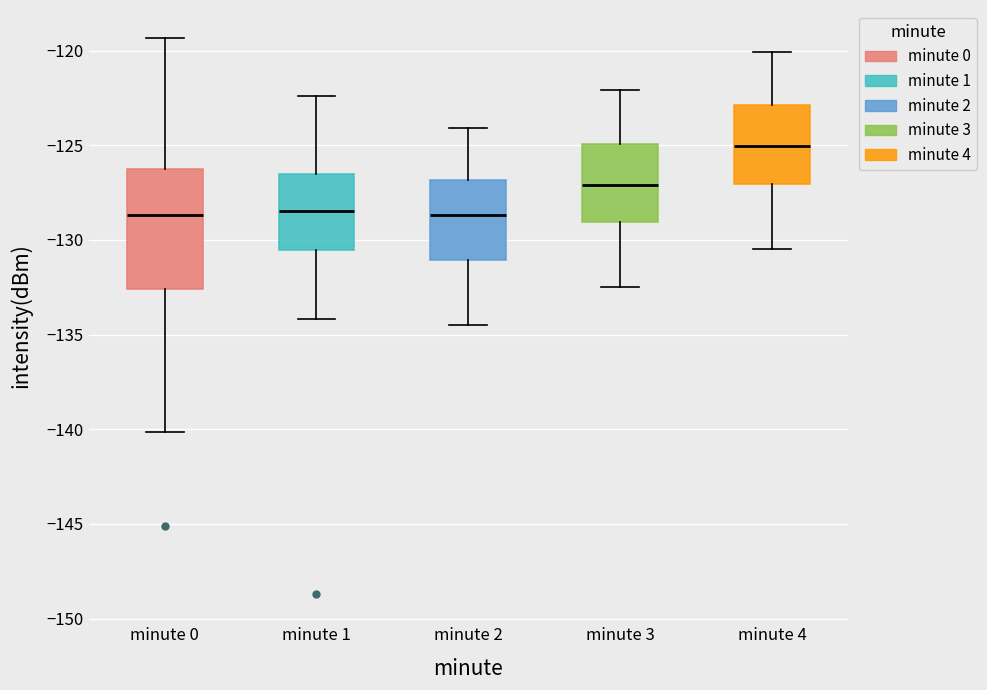

Comparing the boxes themselves (not the whiskers), which one is the tallest?

minute 0